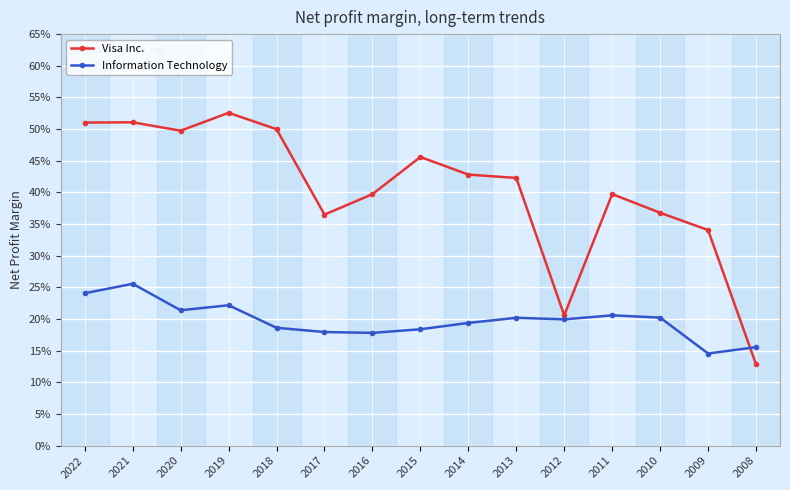

How many times do Information Technology and Visa Inc. cross each other?

1